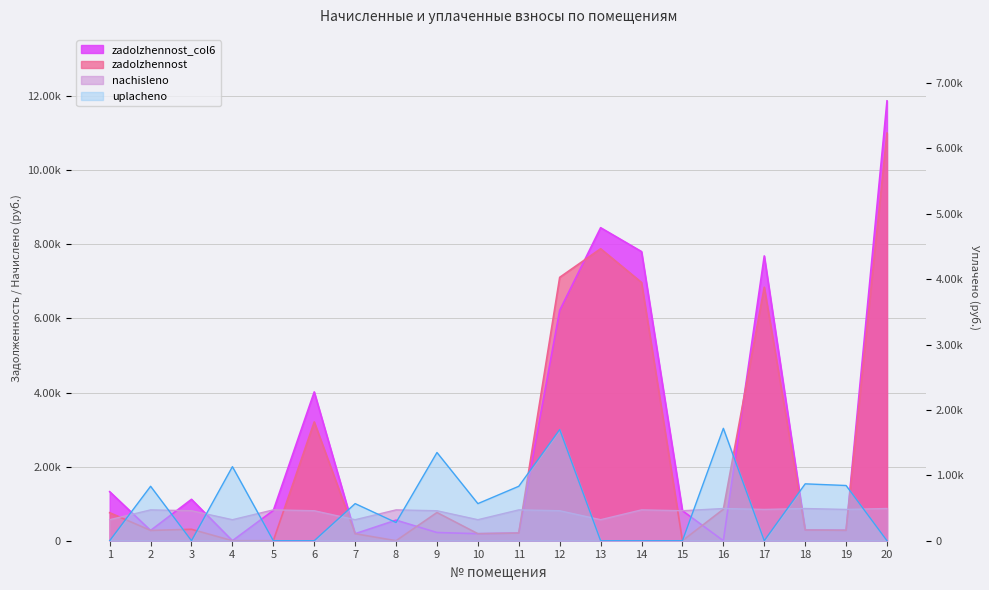

How many positive values does the zadolzhennost series have?

16